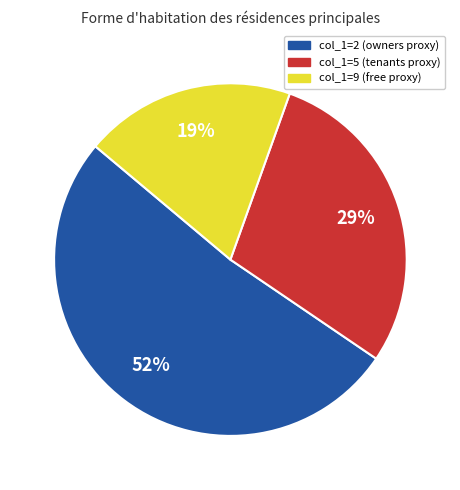

Count the number of slices in the pie.

3